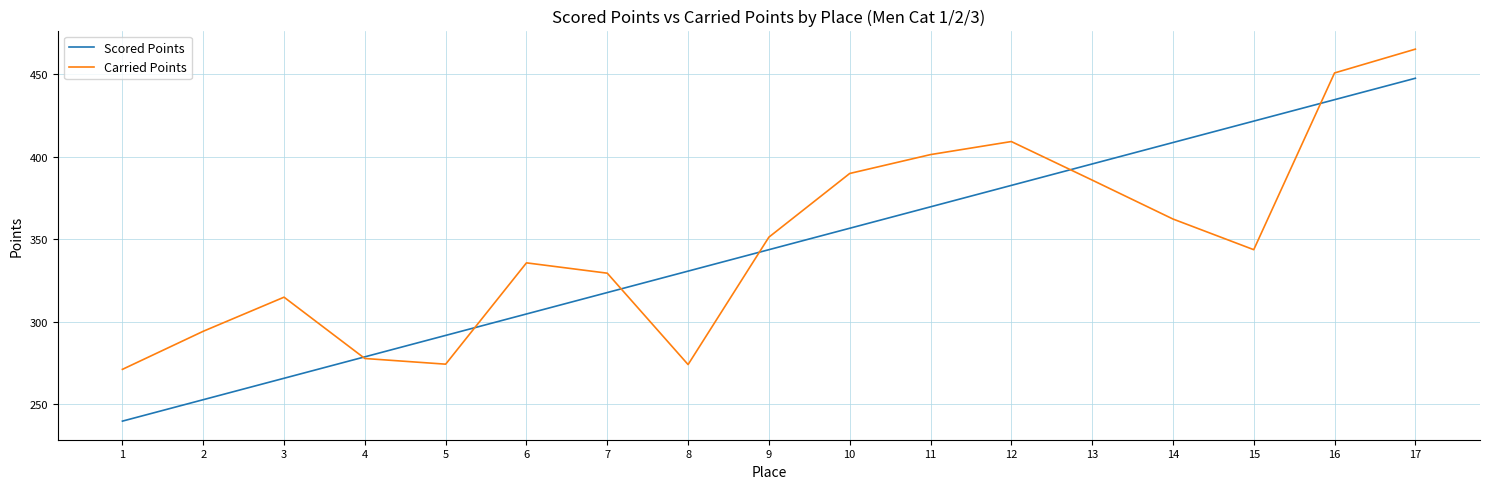

Which series has the largest range (max minus min)?

Scored Points